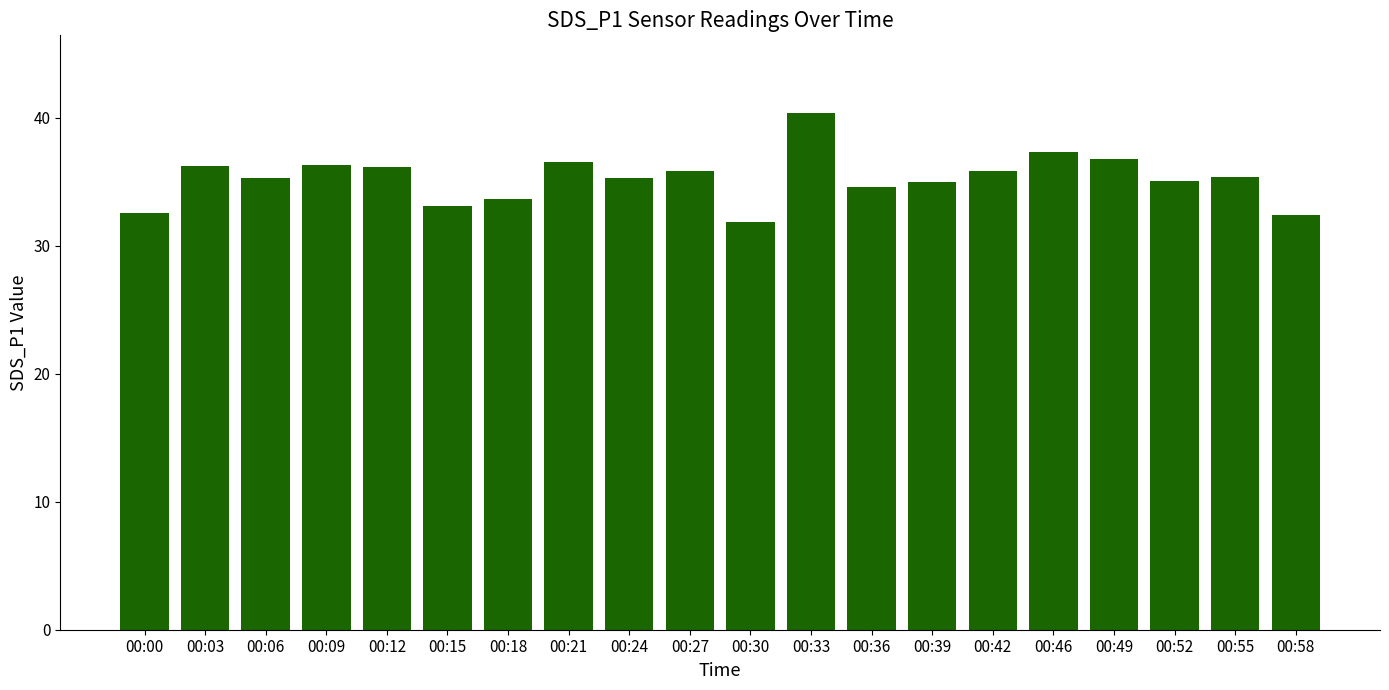

What is the approximate value at 00:18?

33.7